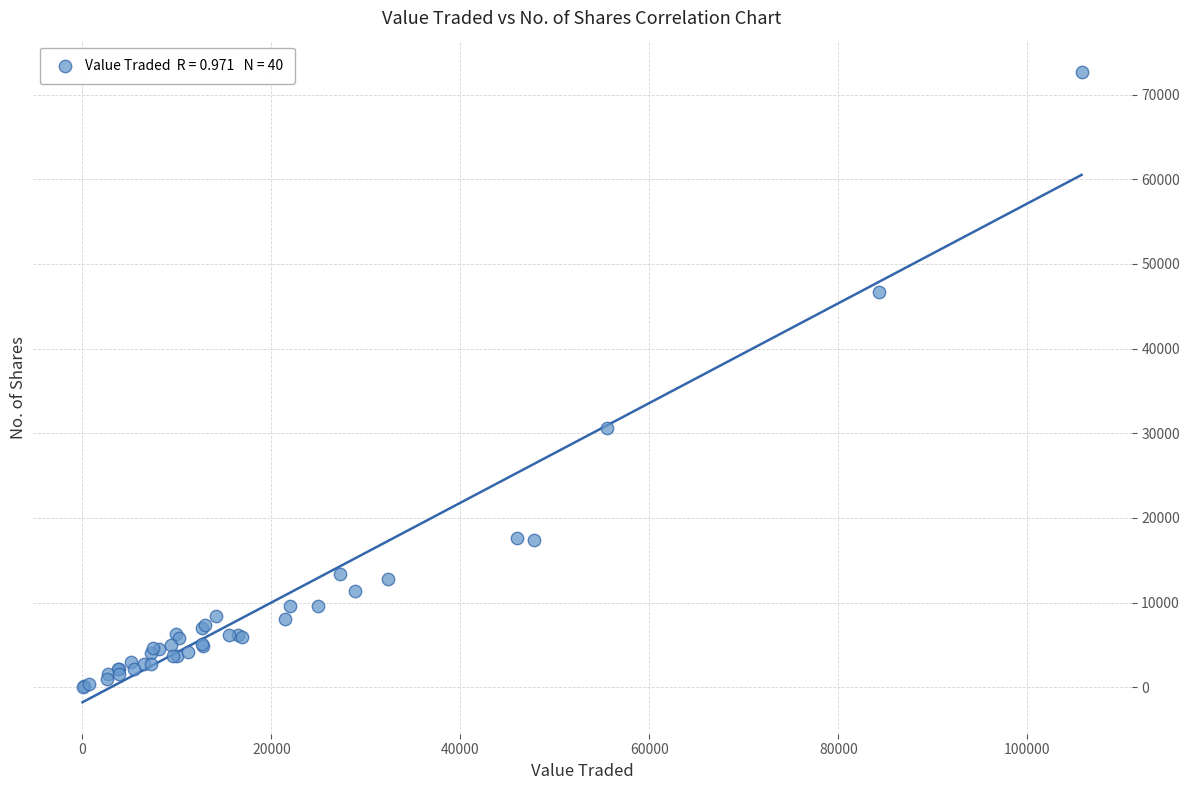

What Y value in the scatter plot is closest to 36323?

30651